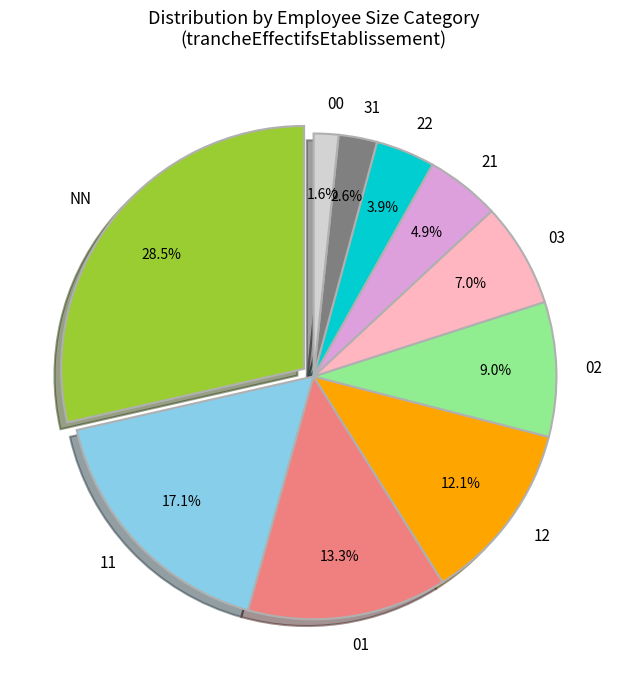

Does NN account for over 50% of the chart?

No